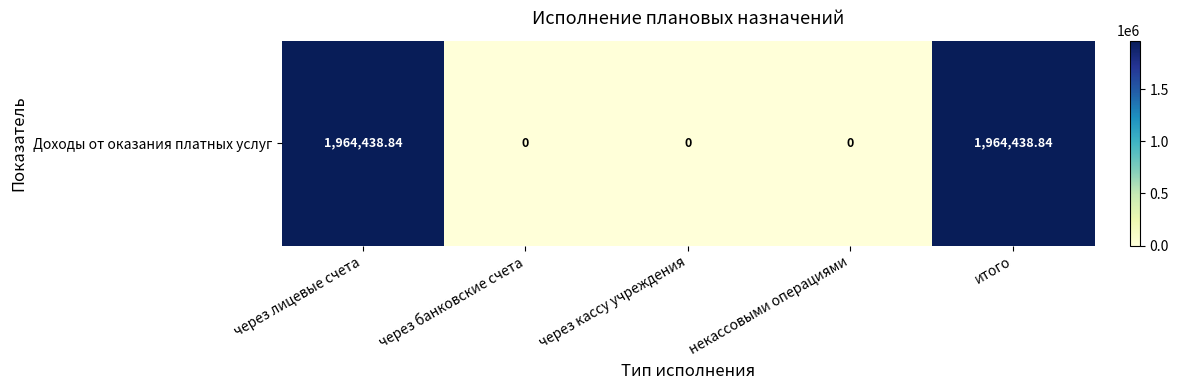

The value at через банковские счета is 0.0. True or false?

True